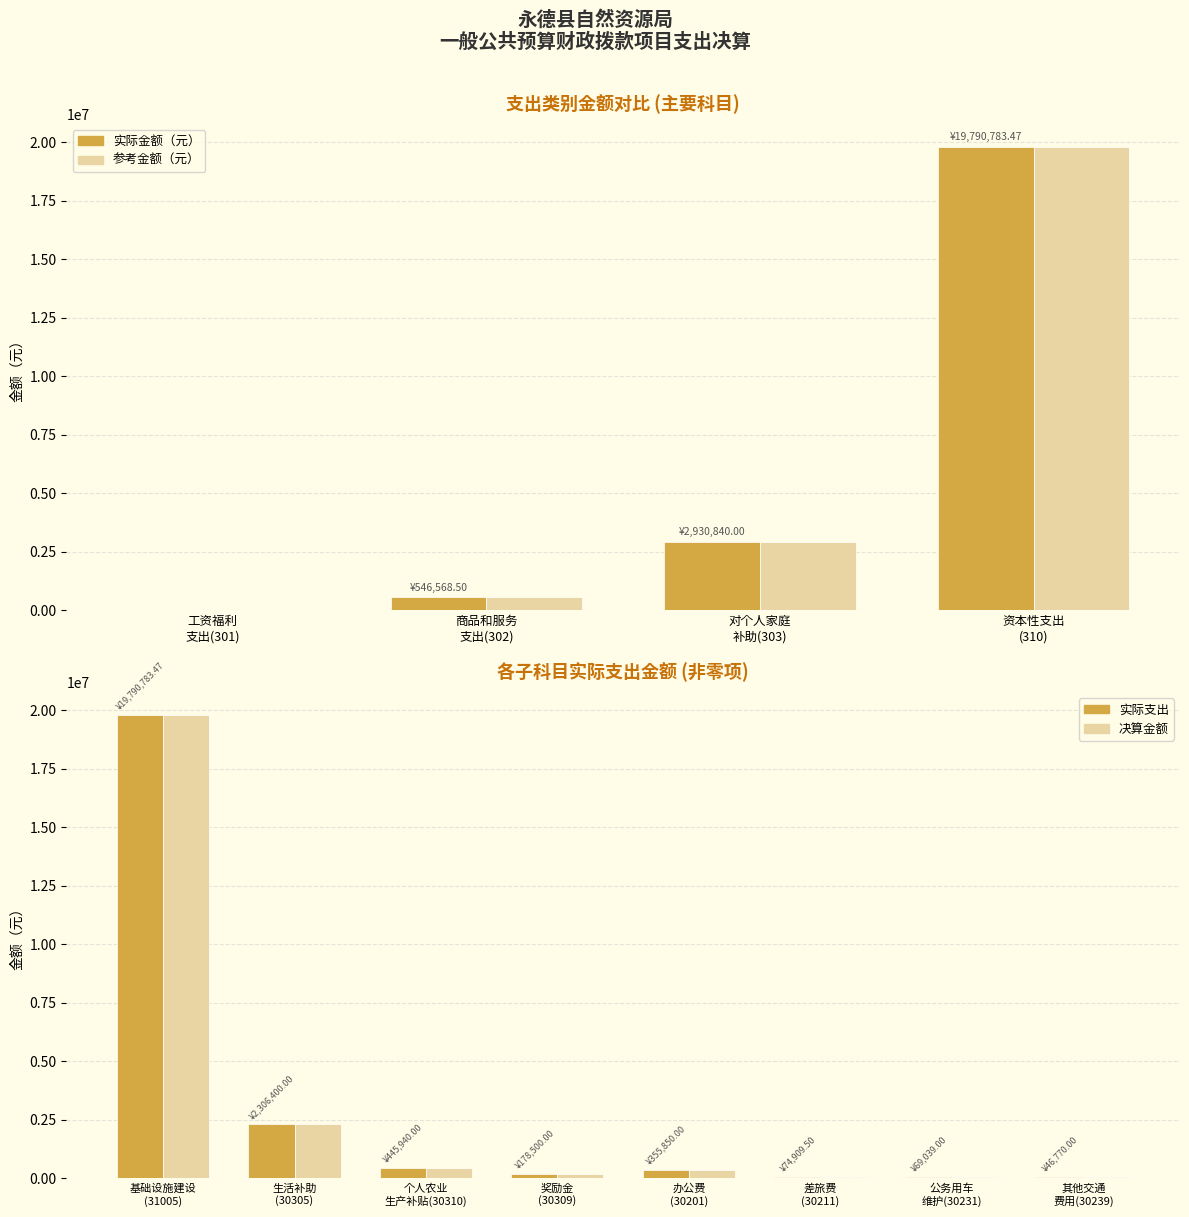

Does the chart contain stacked bars?

No